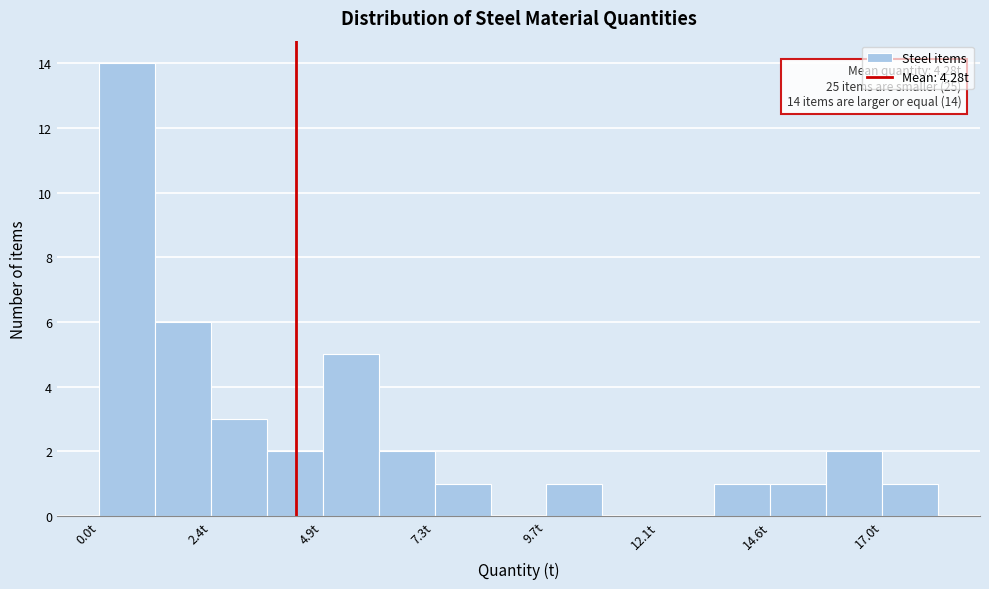

Around what value on the x-axis is the tallest bar? Give the approximate position of its centre, as read against the axis.

0.5